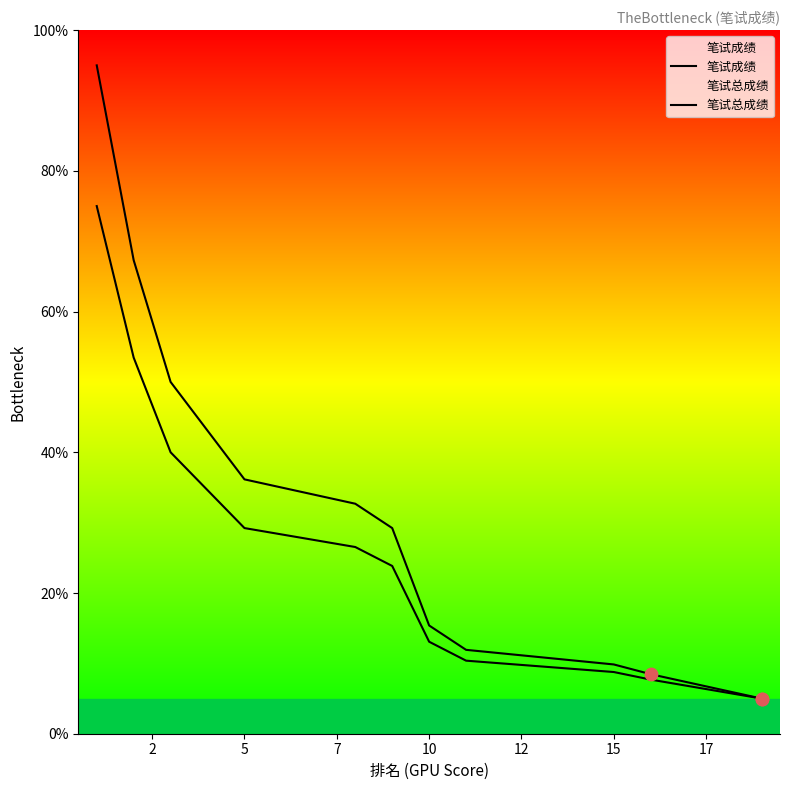

Is the value of 笔试成绩 at 13 greater than the value of 笔试总成绩 at 19?

Yes